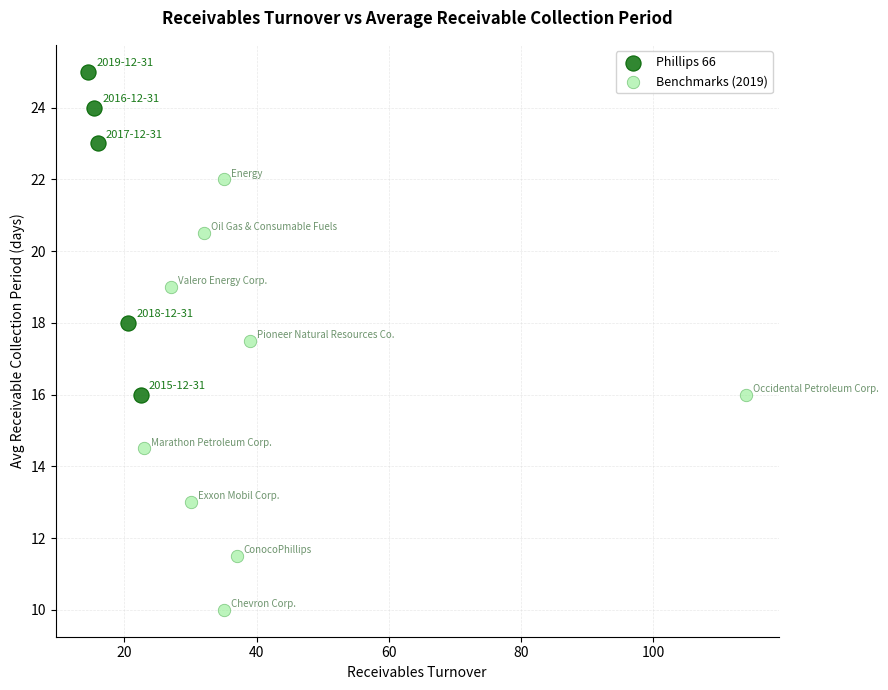

Which series has the widest spread of Y values?

Benchmarks (2019)